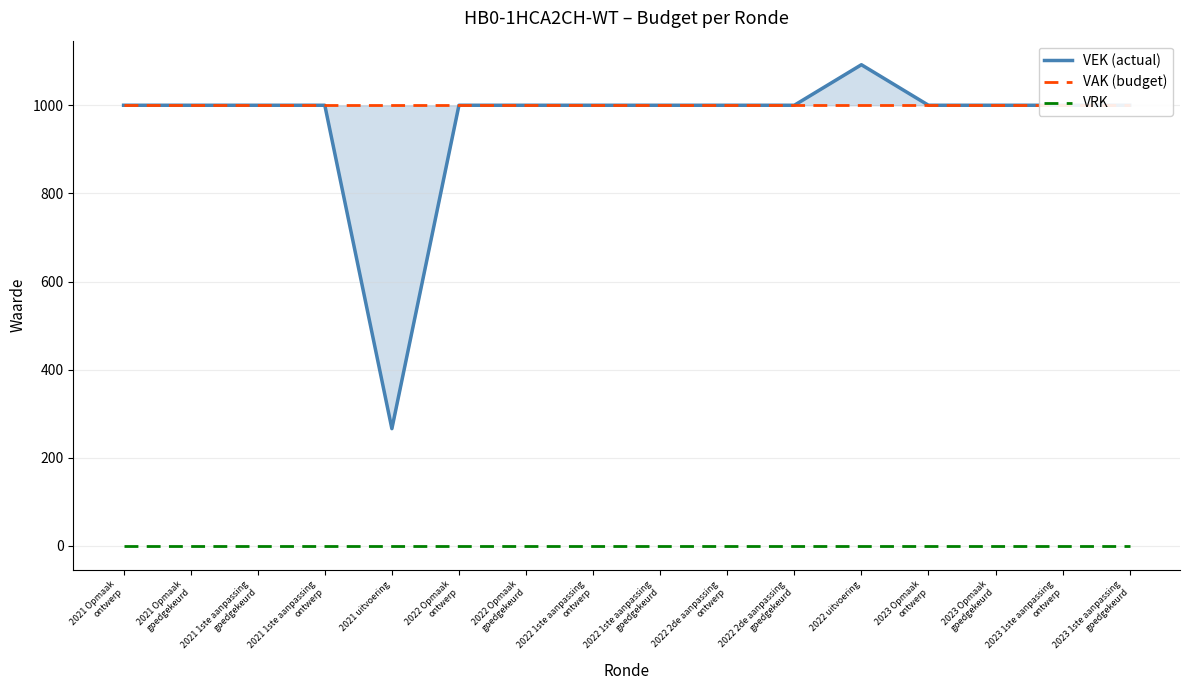

Reading left to right, list all the values displayed in this chart.

VEK (actual): 1000	1000	1000	1000	266	1000	1000	1000	1000	1000	1000	1092	1000	1000	1000	1000
VAK (budget): 1000	1000	1000	1000	1000	1000	1000	1000	1000	1000	1000	1000	1000	1000	1000	1000
VRK: 0	0	0	0	0	0	0	0	0	0	0	0	0	0	0	0